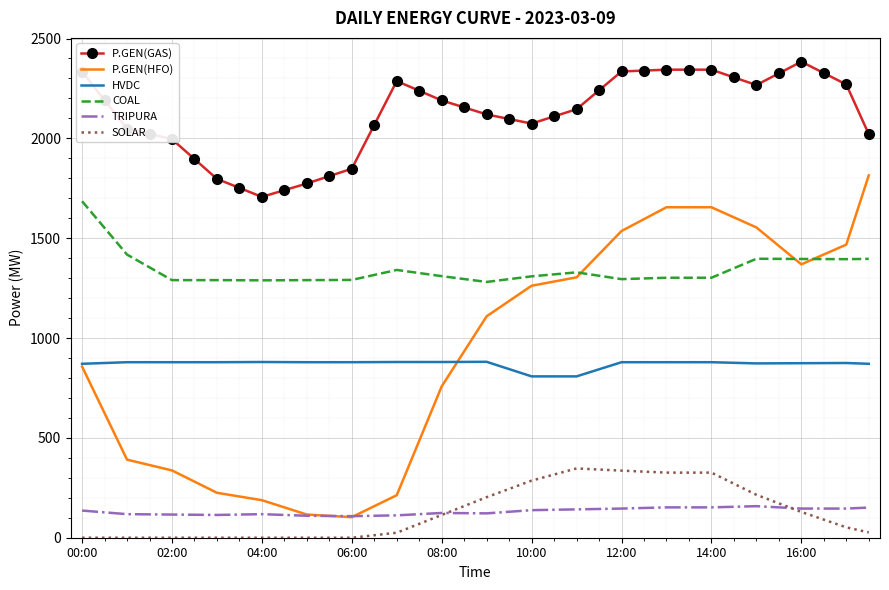

Which series has the largest range (max minus min)?

P.GEN(HFO)